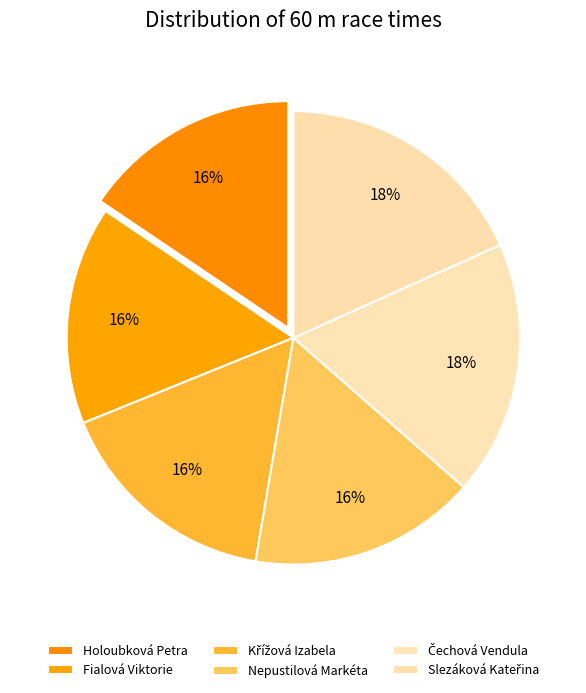

What is the change in value from Fialová Viktorie to Čechová Vendula?

+1.6